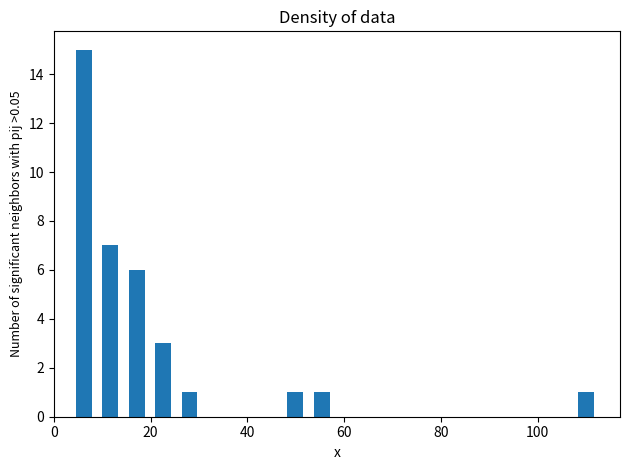

Around what value on the x-axis is the tallest bar? Give the approximate position of its centre, as read against the axis.

6